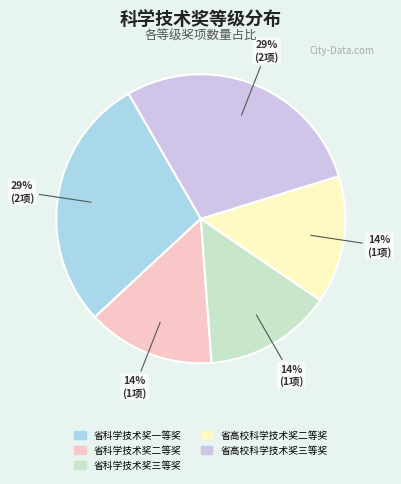

To the nearest percent, what percentage of the pie is 省高校科学技术奖三等奖?

29%